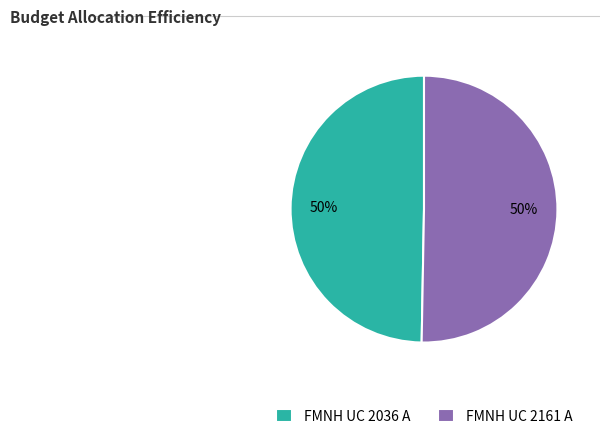

Approximately how many times larger is the value at FMNH UC 2036 A compared to FMNH UC 2161 A?

1.0